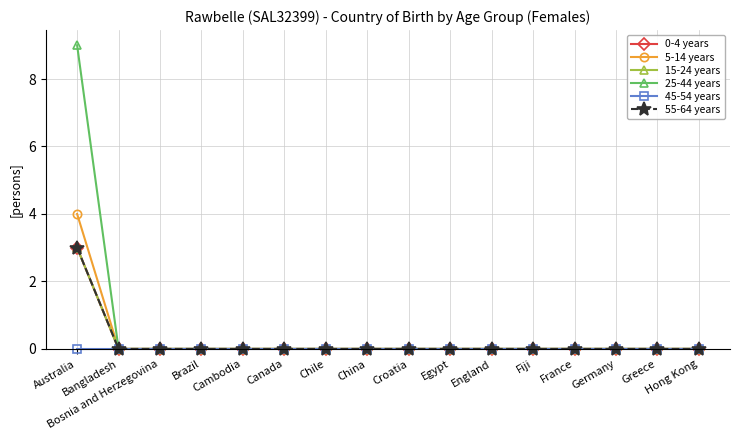

Between Bangladesh and Brazil, which is larger?

Bangladesh